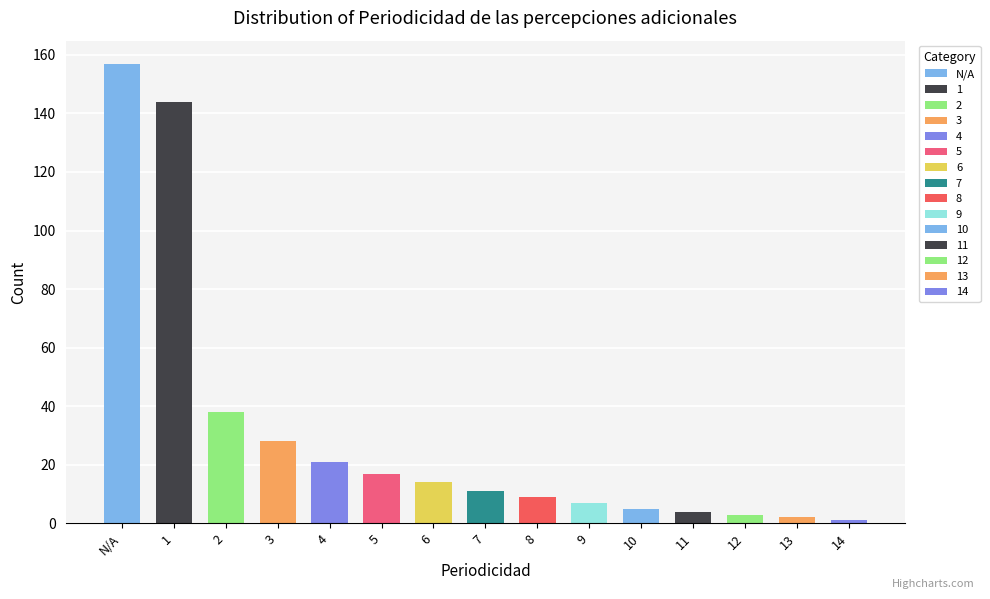

Which label corresponds to the largest value in the chart?

N/A